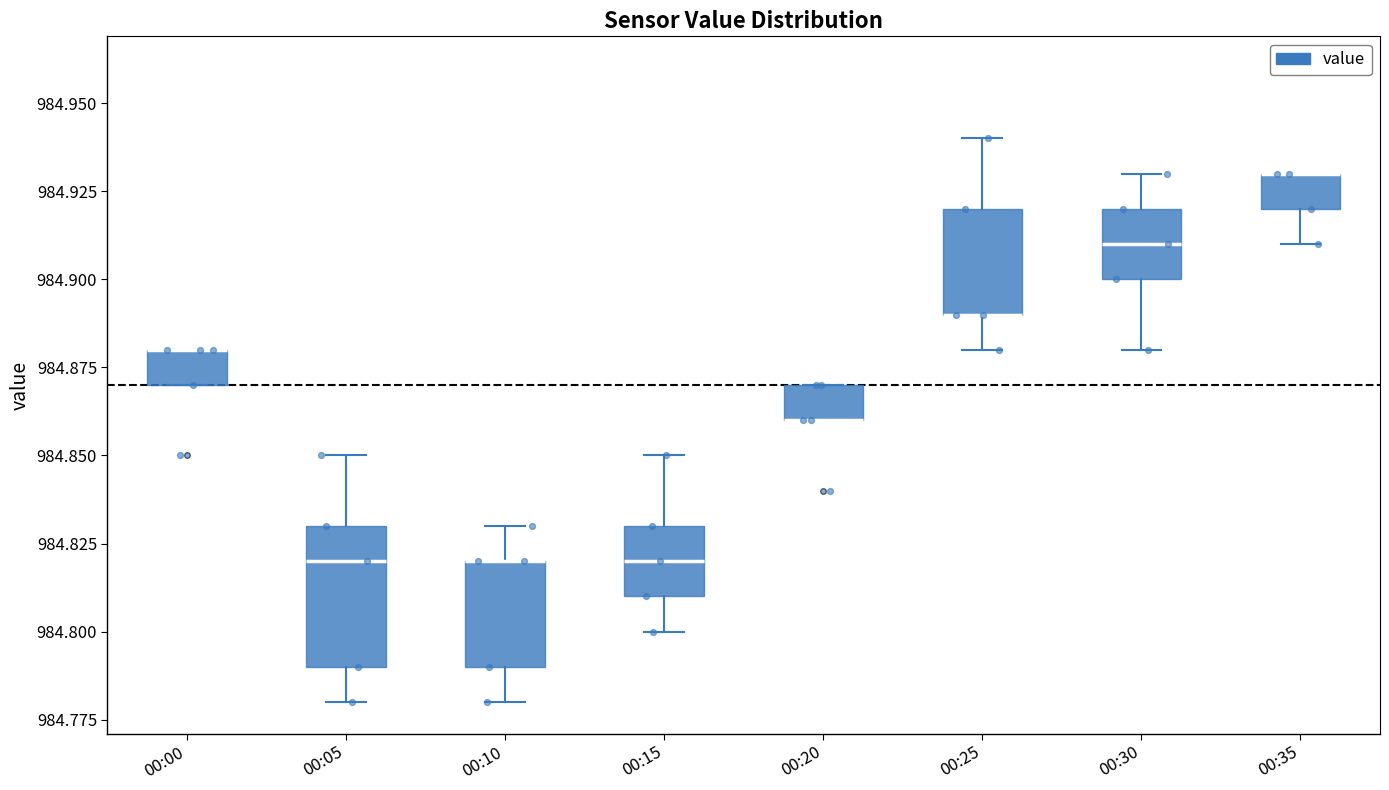

Reading left to right, transcribe this box plot: for each box, give where its median line is, the range the box spans, and where its two whiskers end, as read against the y-axis. The values are not printed on the chart, so give them approximately, as read against the axis.

00:00: median 984.88 (drawn on the box's upper edge), box 984.87 to 984.88, whiskers 984.87 to 984.88
00:05: median 984.82, box 984.79 to 984.83, whiskers 984.78 to 984.85
00:10: median 984.82 (drawn on the box's upper edge), box 984.79 to 984.82, whiskers 984.78 to 984.83
00:15: median 984.82, box 984.81 to 984.83, whiskers 984.80 to 984.85
00:20: median 984.86 (drawn on the box's lower edge), box 984.86 to 984.87, whiskers 984.86 to 984.87
00:25: median 984.89 (drawn on the box's lower edge), box 984.89 to 984.92, whiskers 984.88 to 984.94
00:30: median 984.91, box 984.90 to 984.92, whiskers 984.88 to 984.93
00:35: median 984.93 (drawn on the box's upper edge), box 984.92 to 984.93, whiskers 984.91 to 984.93